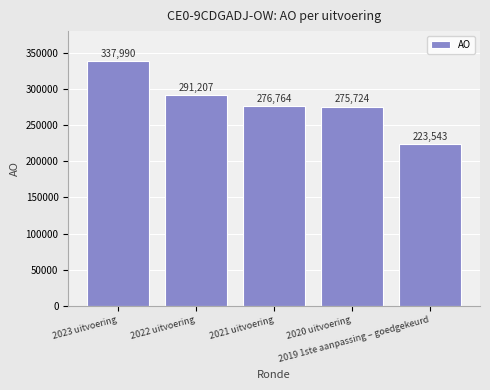

Reading right to left, what are all the values shown in this chart?

2019 1ste aanpassing – goedgekeurd=223543	2020 uitvoering=275724	2021 uitvoering=276764	2022 uitvoering=291207	2023 uitvoering=337990